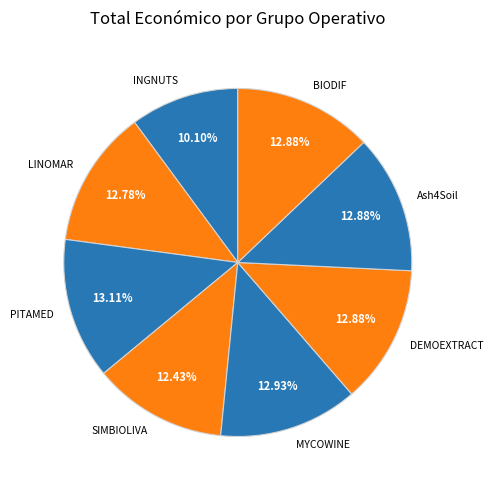

True or false: PITAMED accounts for 13% of the total.

True